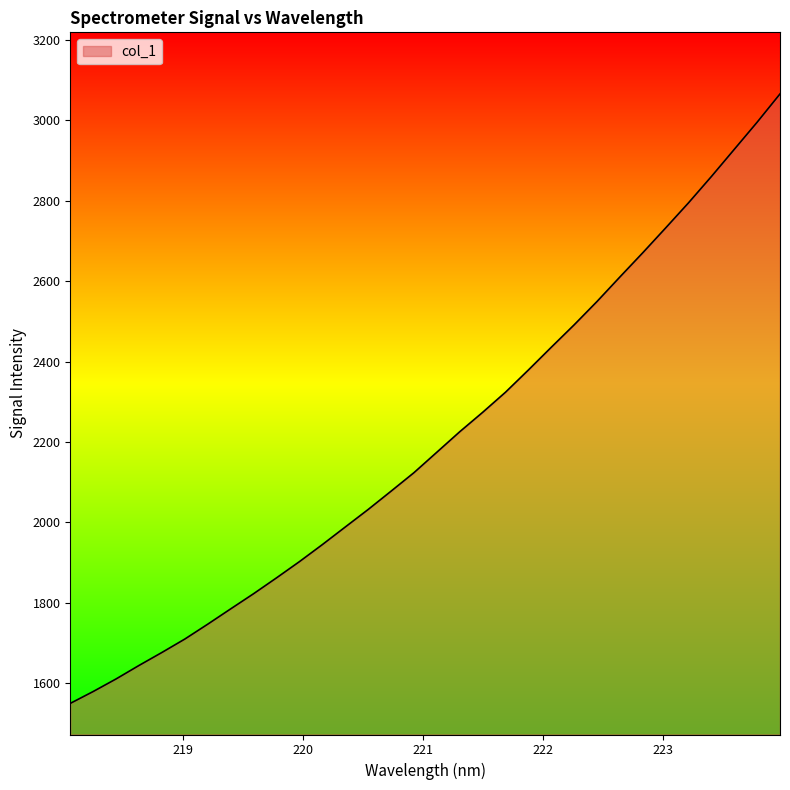

What is the difference between the maximum and minimum values?

1516.9